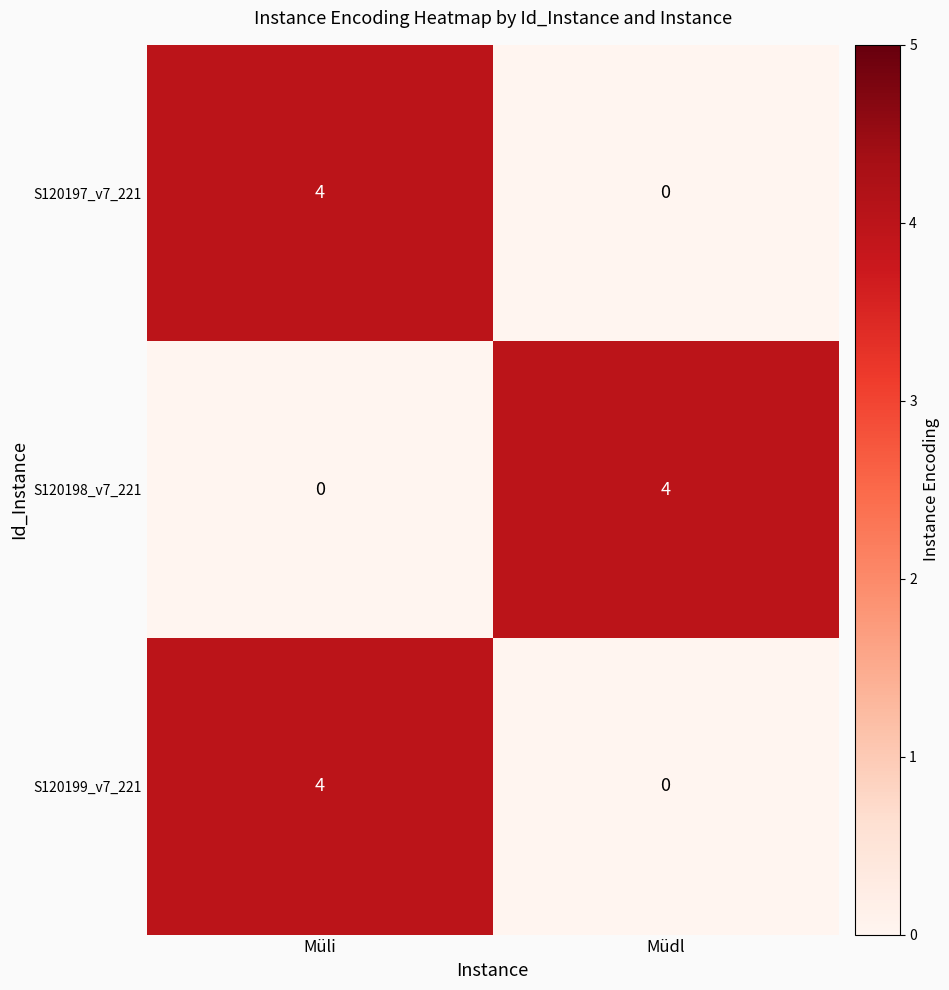

At how many categories does at least one series exceed 0?

2